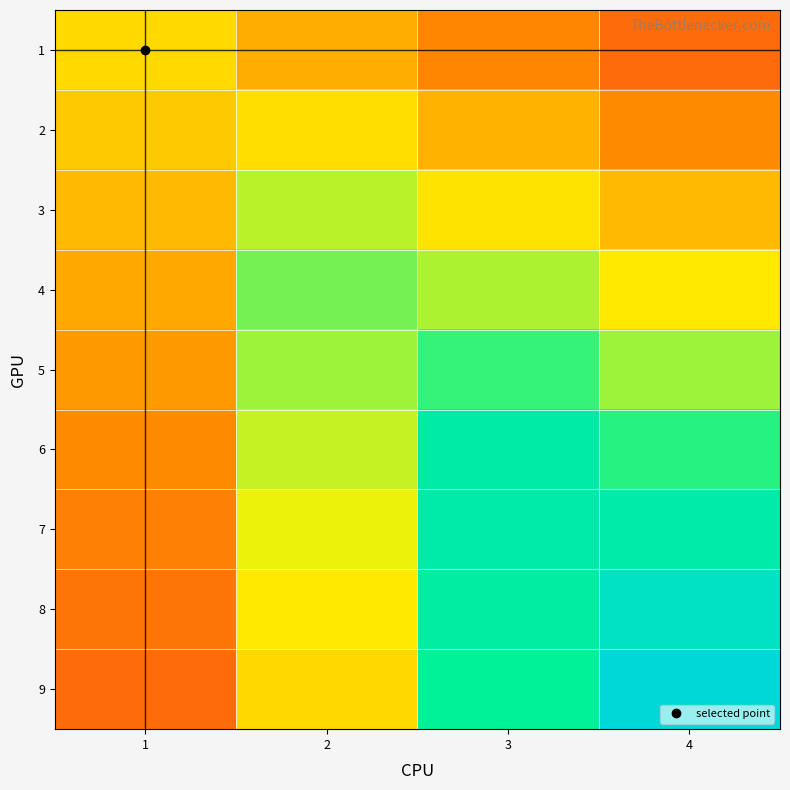

Reading left to right, transcribe all the data shown in this chart.

1: 1=0.5	2=0.4	3=0.3	4=0.2
2: 1=0.5	2=0.5	3=0.4	4=0.3
3: 1=0.4	2=0.6	3=0.5	4=0.4
4: 1=0.4	2=0.7	3=0.6	4=0.5
5: 1=0.4	2=0.6	3=0.7	4=0.6
6: 1=0.3	2=0.6	3=0.8	4=0.7
7: 1=0.3	2=0.6	3=0.8	4=0.8
8: 1=0.3	2=0.5	3=0.8	4=0.9
9: 1=0.2	2=0.5	3=0.8	4=1.0